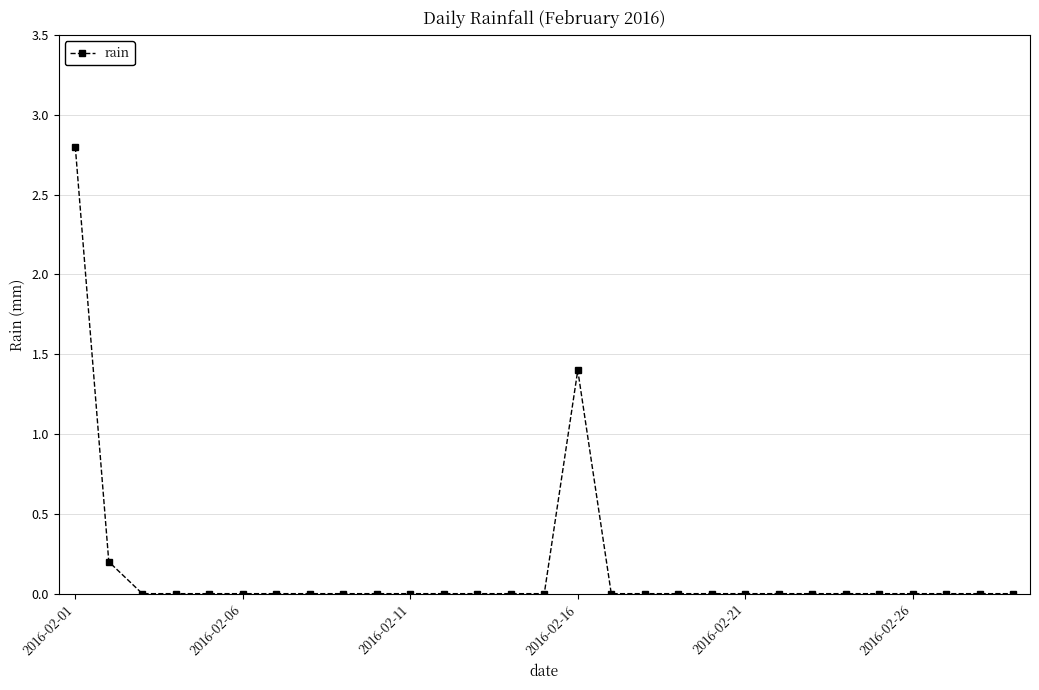

What is the sum of all values?

4.4